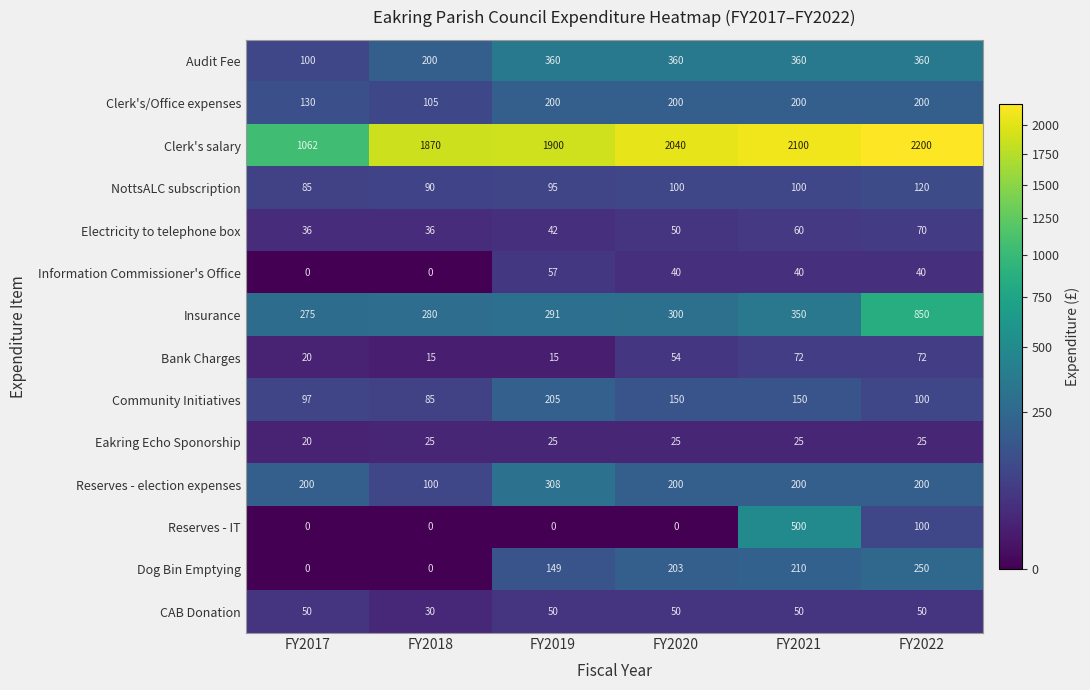

What is the minimum value for Reserves - election expenses?

100